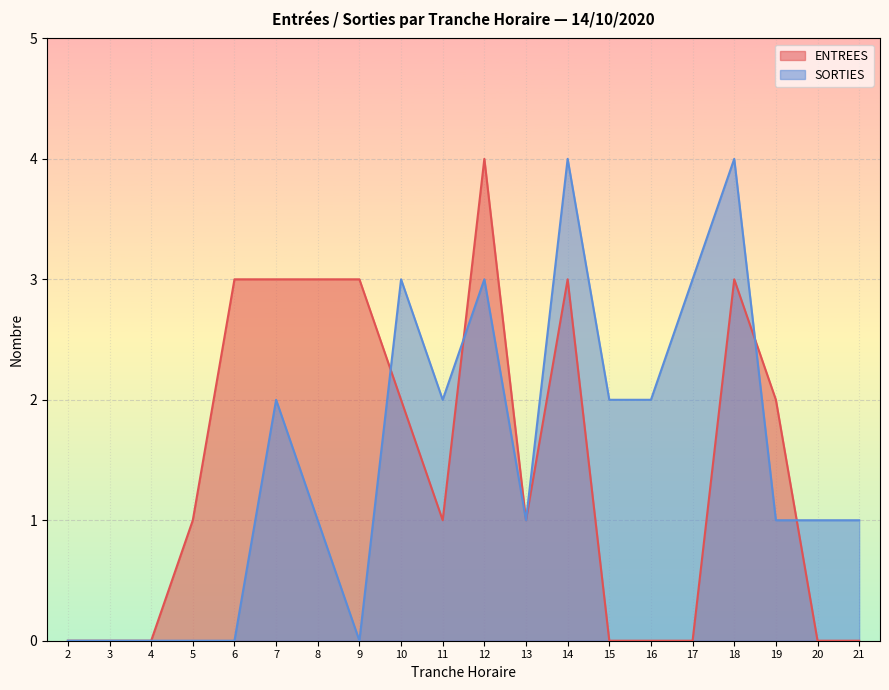

The ENTREES series shows 0 at 11. True or false?

False